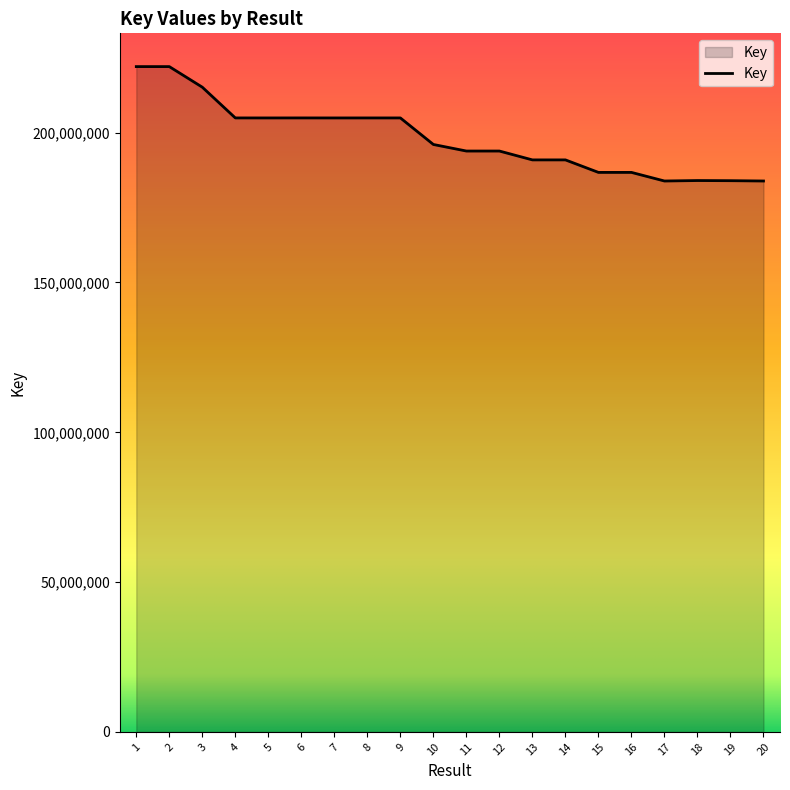

What is the change in value from 1 to 8?

-17131164